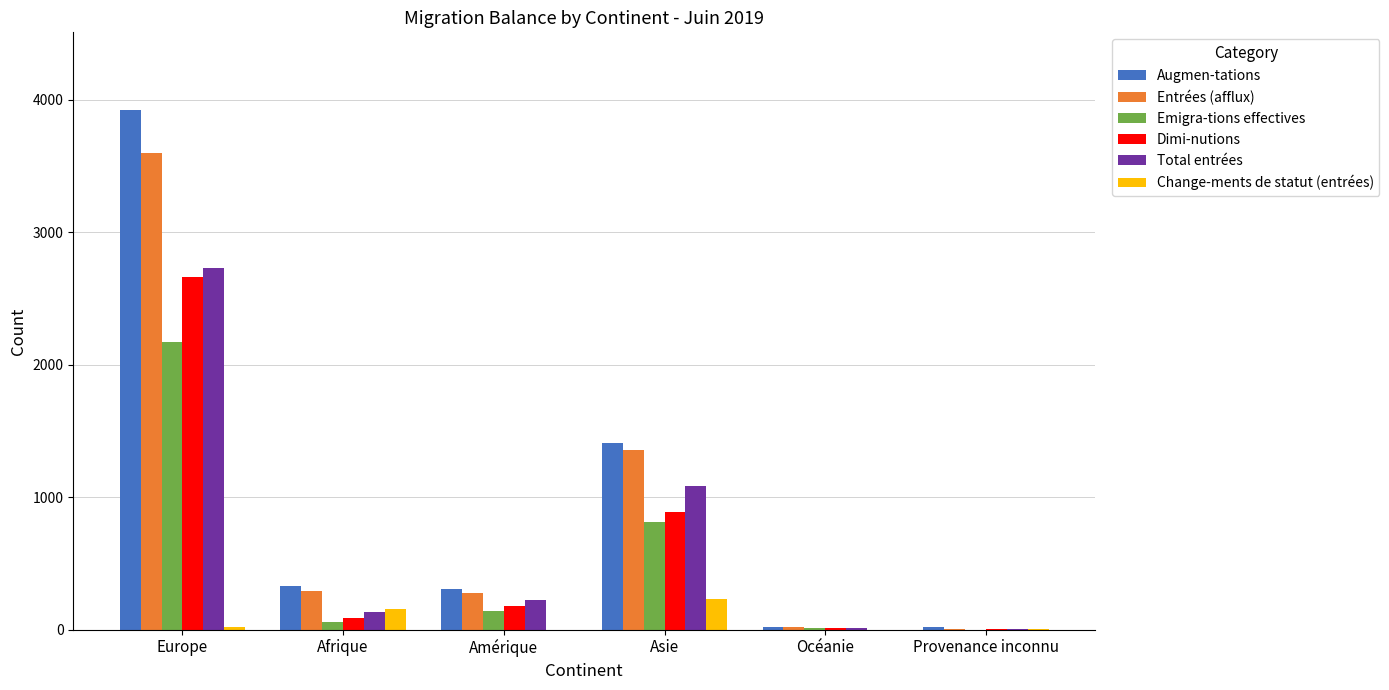

What are all the series names shown in the legend?

Augmen-tations, Entrées (afflux), Emigra-tions effectives, Dimi-nutions, Total entrées, Change-ments de statut (entrées)